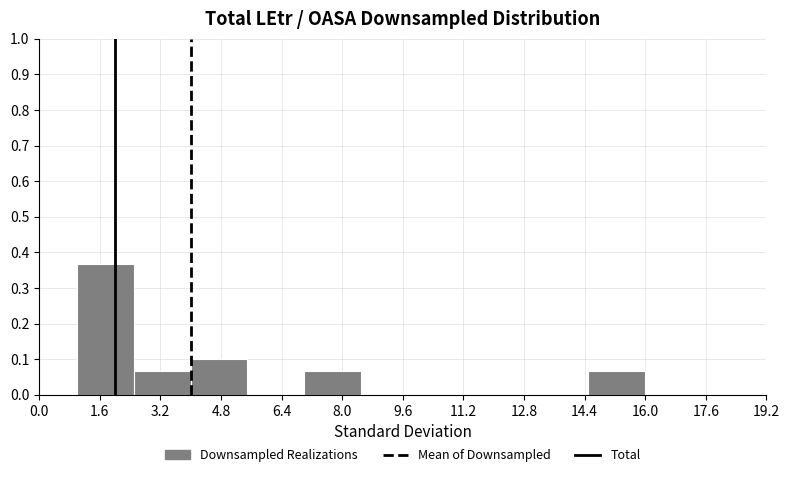

Which range on the x-axis has the tallest bar?

1.0 to 2.5